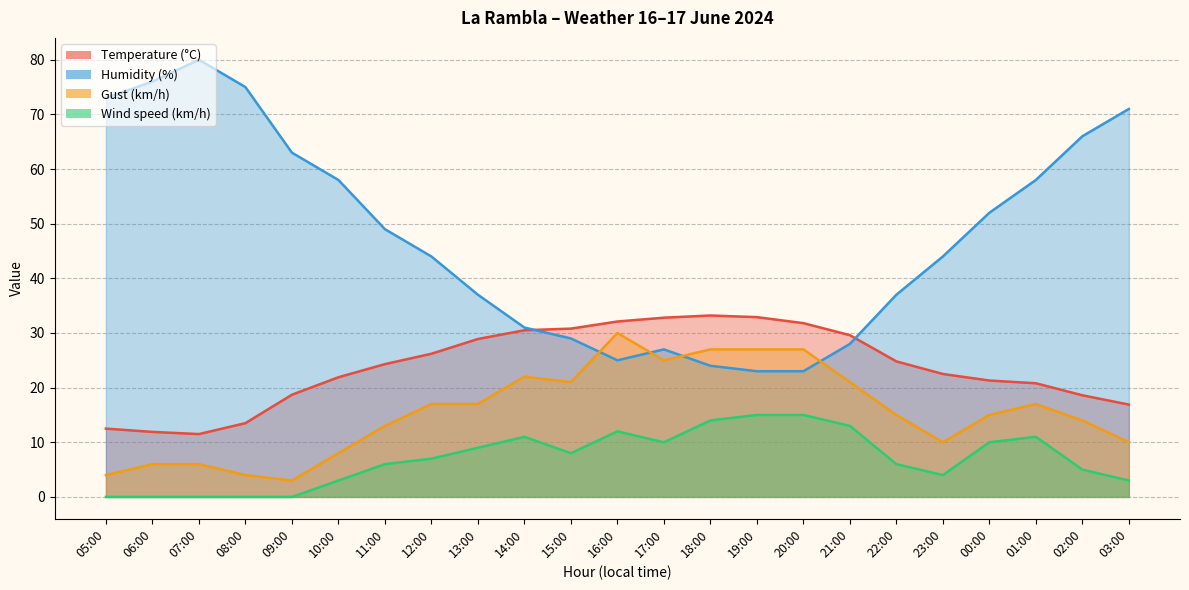

Between which two adjacent categories do Humidity (%) and Temperature (°C) first intersect?

14:00 and 15:00